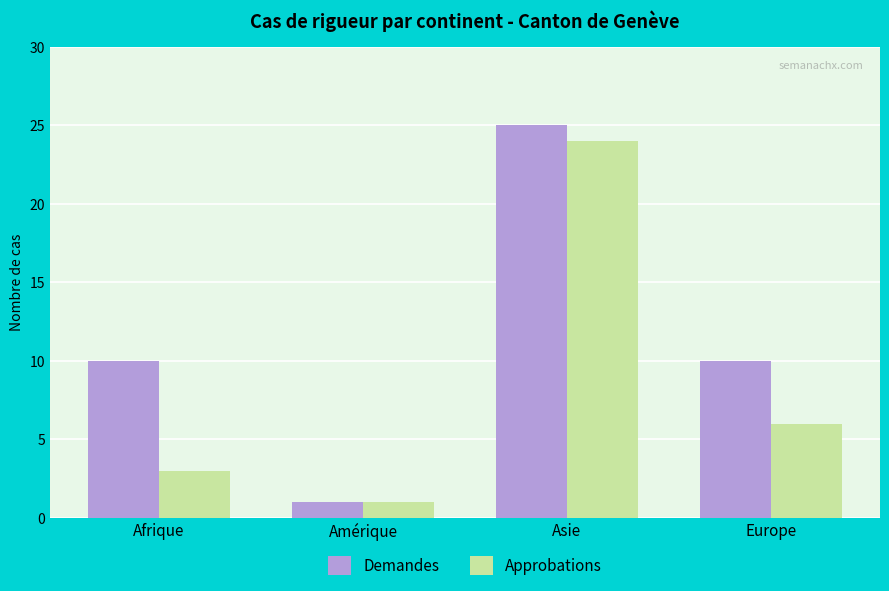

At which label is Approbations closest to 12?

Europe